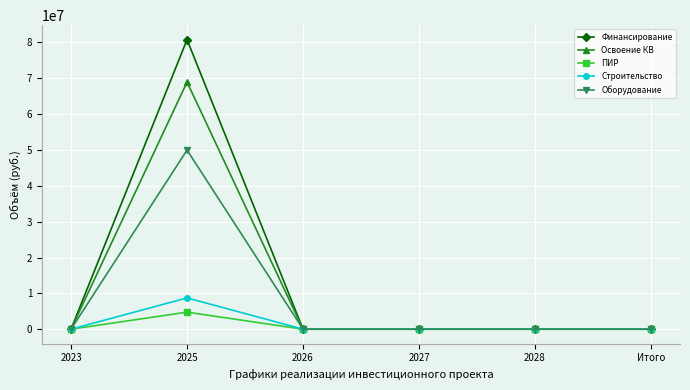

What is the greatest value displayed?

80788569